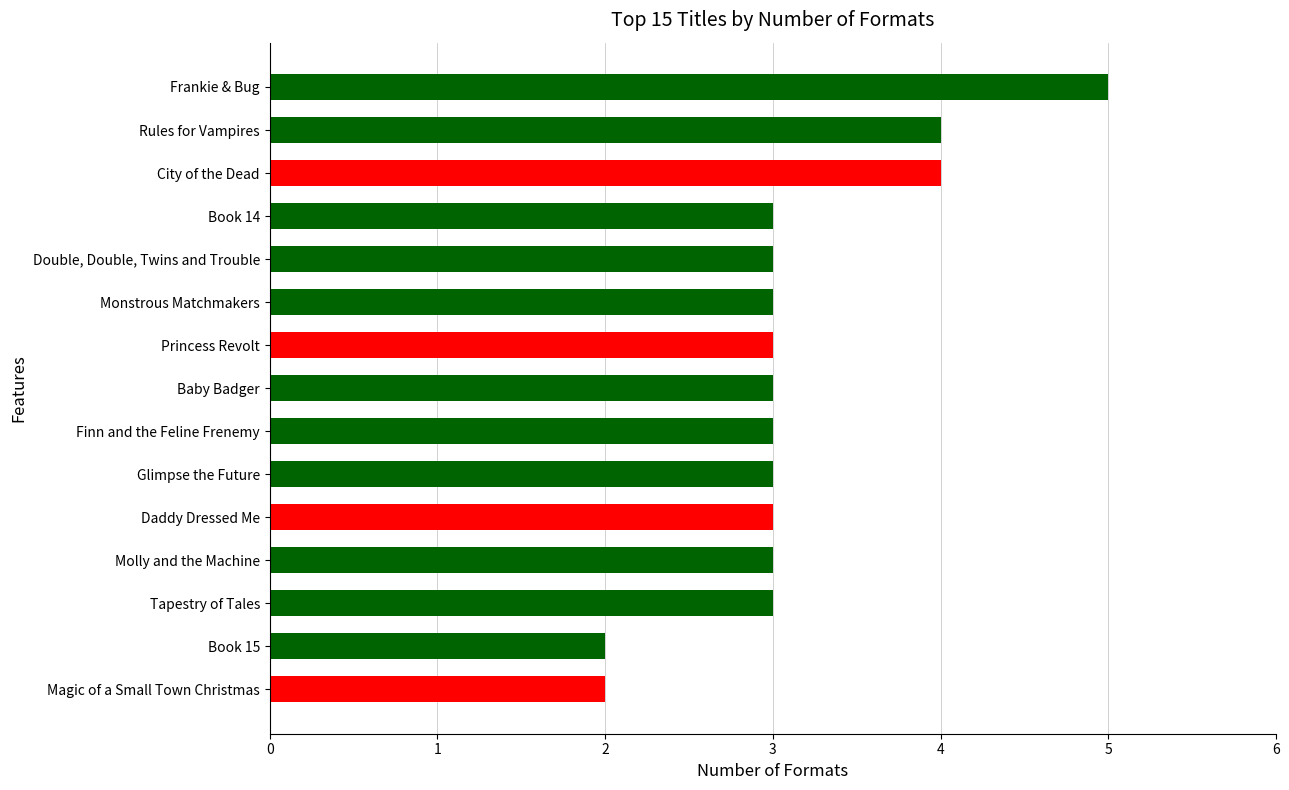

Read the value at Finn and the Feline Frenemy.

3